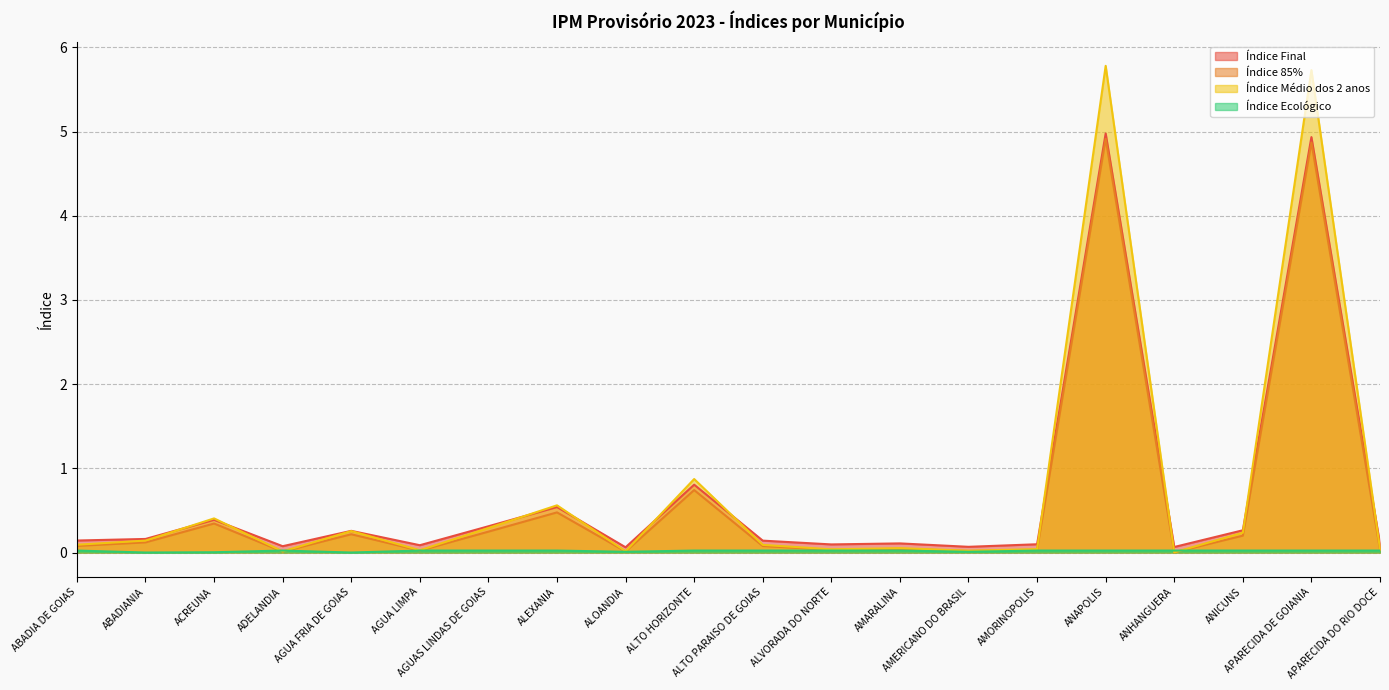

How many lines are shown in the chart?

4